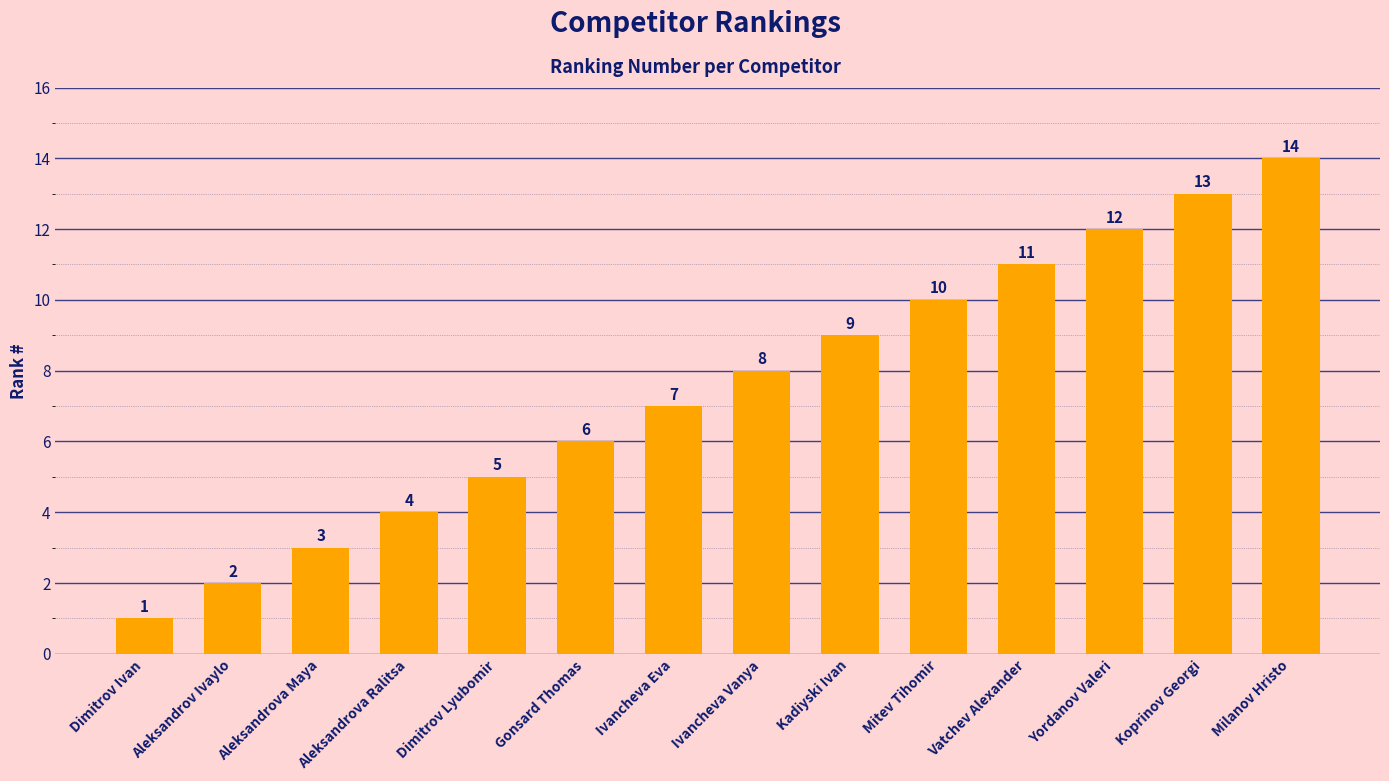

How many values are below 8?

7